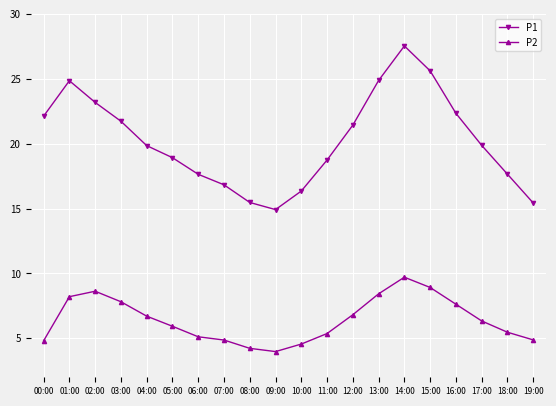

Which category has the lowest value in the P1 series?

09:00